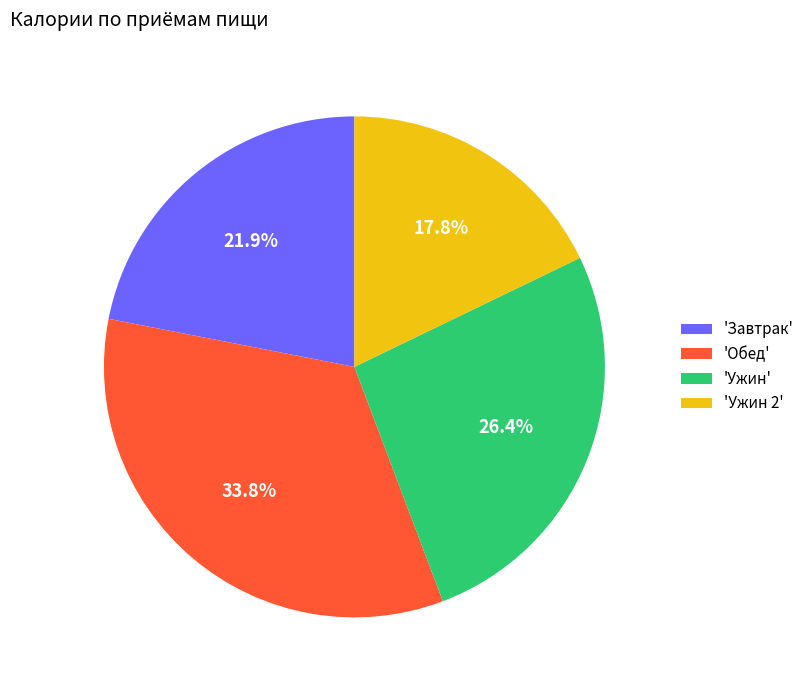

Which category has the smallest portion of the pie?

'Ужин 2'